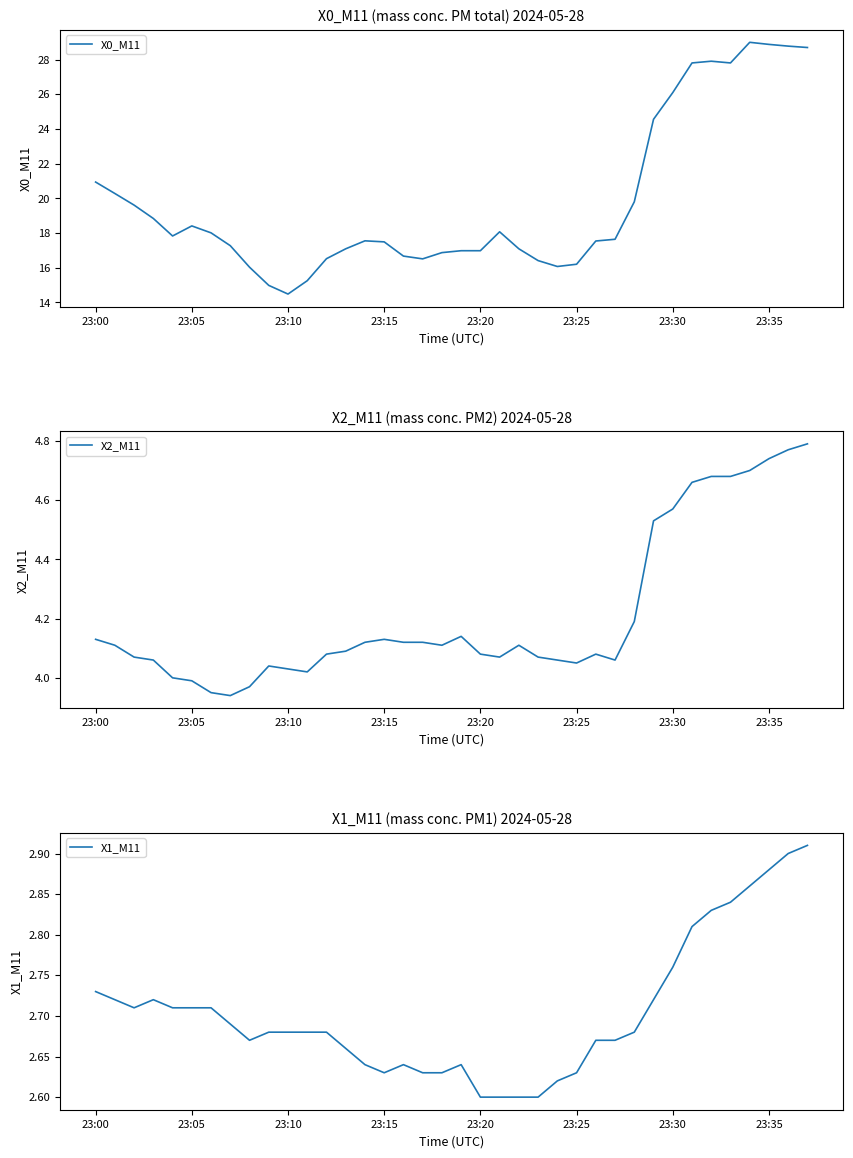

Reading left to right, list all the values displayed in this chart.

X0_M11: 20.9	20.3	19.6	18.8	17.8	18.4	18.0	17.3	16.0	15.0	14.5	15.2	16.5	17.1	17.6	17.5	16.7	16.5	16.9	17.0	17.0	18.1	17.1	16.4	16.1	16.2	17.5	17.6	19.8	24.6	26.1	27.8	27.9	27.8	29.0	28.9	28.8	28.7
X2_M11: 4.1	4.1	4.1	4.1	4.0	4.0	4.0	3.9	4.0	4.0	4.0	4.0	4.1	4.1	4.1	4.1	4.1	4.1	4.1	4.1	4.1	4.1	4.1	4.1	4.1	4.0	4.1	4.1	4.2	4.5	4.6	4.7	4.7	4.7	4.7	4.7	4.8	4.8
X1_M11: 2.7	2.7	2.7	2.7	2.7	2.7	2.7	2.7	2.7	2.7	2.7	2.7	2.7	2.7	2.6	2.6	2.6	2.6	2.6	2.6	2.6	2.6	2.6	2.6	2.6	2.6	2.7	2.7	2.7	2.7	2.8	2.8	2.8	2.8	2.9	2.9	2.9	2.9